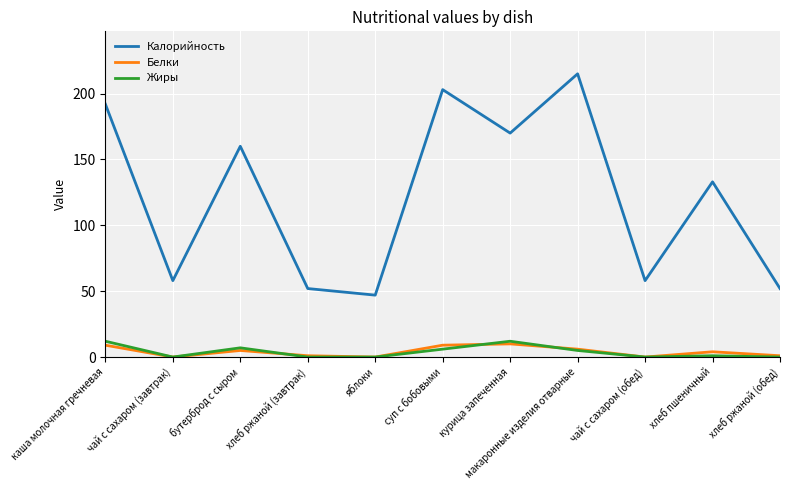

What is the maximum value shown in the chart?

215